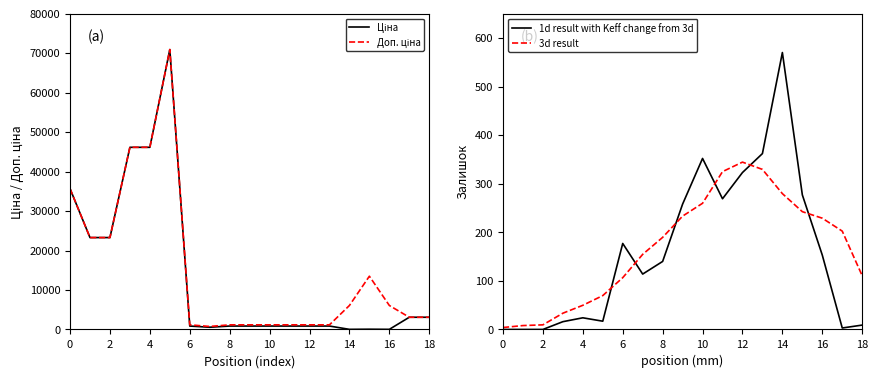

At which label is 3d result closest to 174?

8